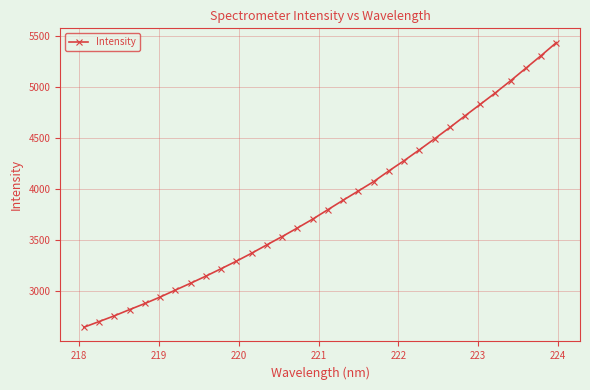

What is the maximum value shown in the chart?

5433.5